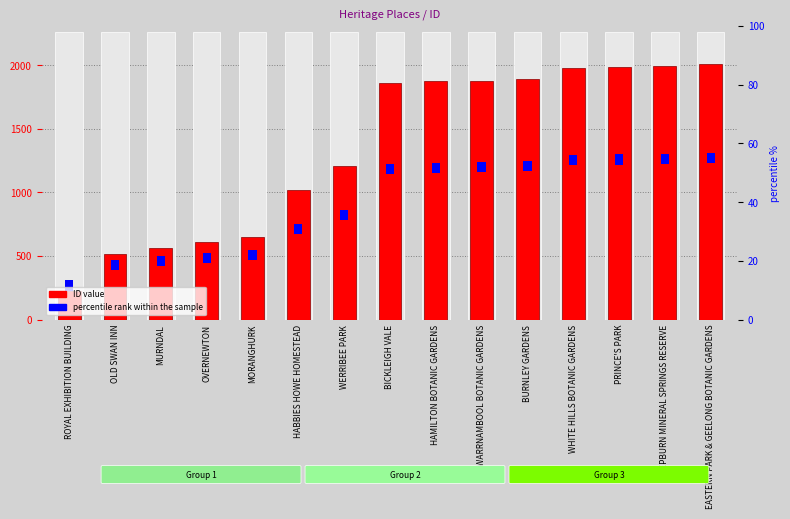

Between HABBIES HOWE HOMESTEAD and WERRIBEE PARK, which series saw the biggest shift?

ID value